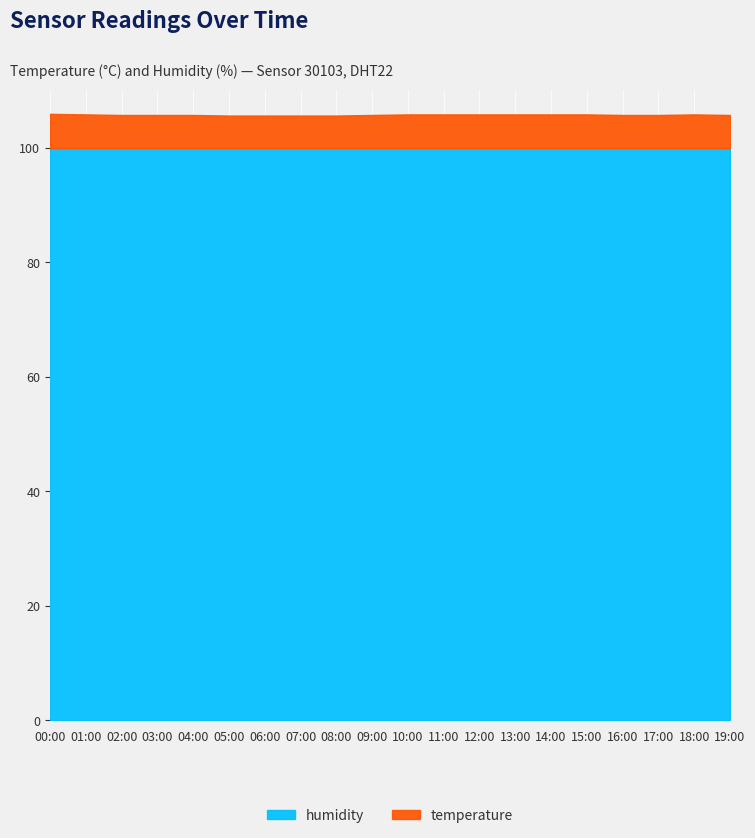

True or false: humidity and temperature cross at least once.

False